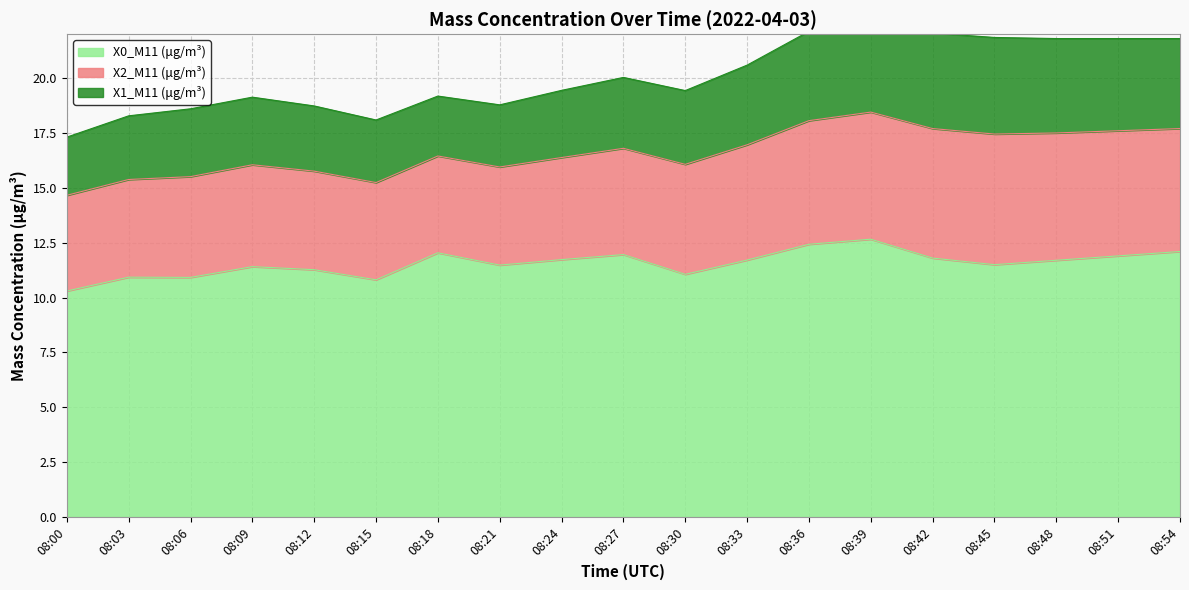

What is the total value across all series at 08:33?

20.6